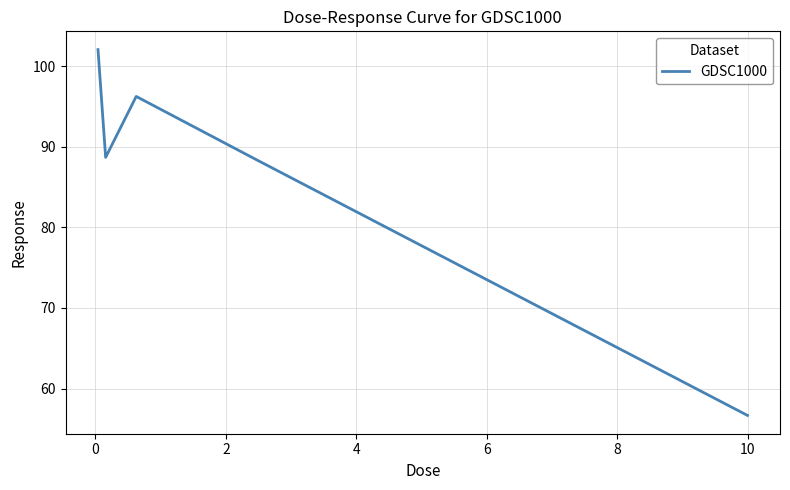

What is the greatest value displayed?

102.1